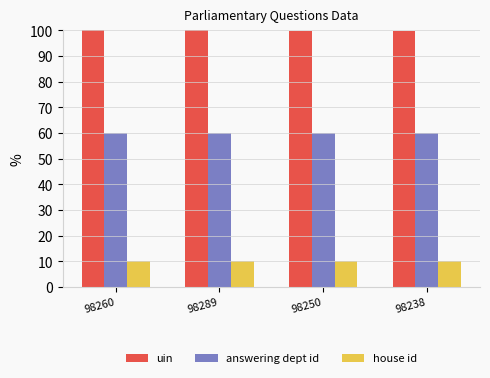

What is the value of the answering dept id bar at the 3rd from the left?

60.0